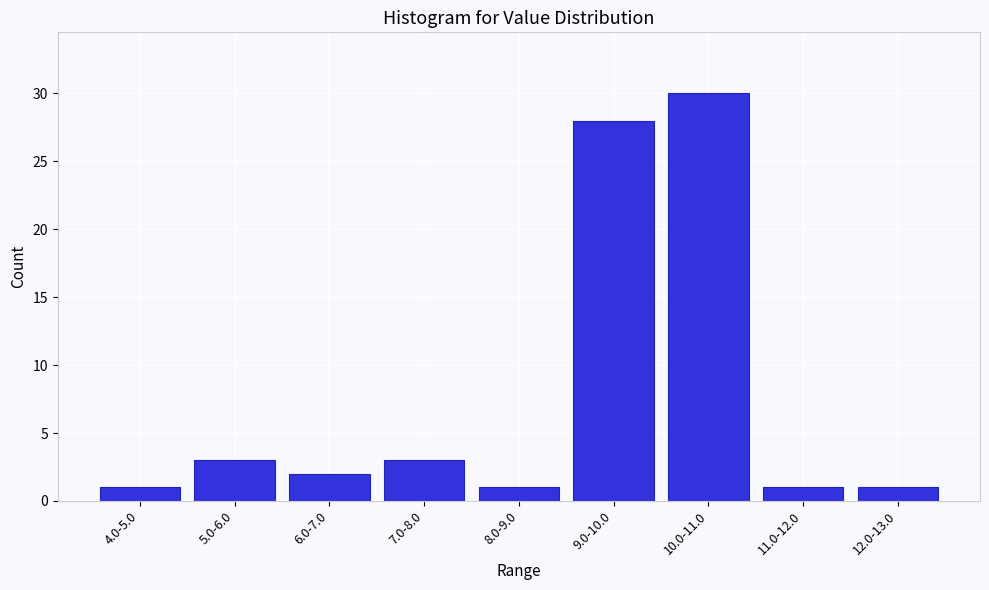

Reading left to right, extract all data points from this chart.

4.0-5.0=1	5.0-6.0=3	6.0-7.0=2	7.0-8.0=3	8.0-9.0=1	9.0-10.0=28	10.0-11.0=30	11.0-12.0=1	12.0-13.0=1